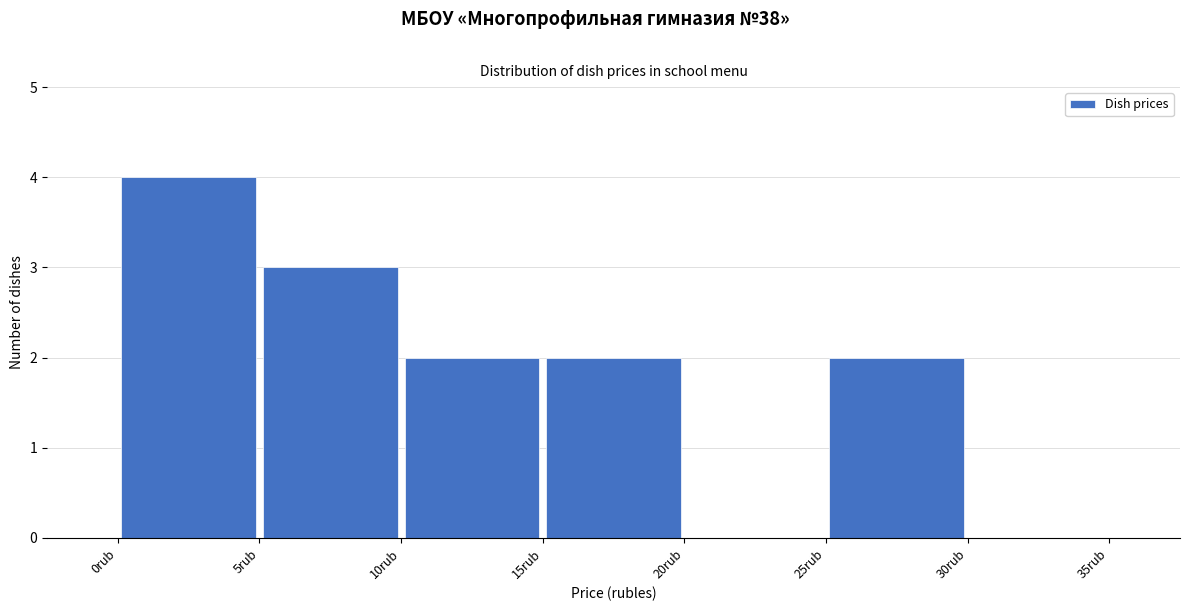

Reading left to right, list every bar in this chart as the range it spans on the x-axis followed by its height. The values are not printed on the chart, so give them approximately, as read against the axis.

0 to 5: 4
5 to 10: 3
10 to 15: 2
15 to 20: 2
20 to 25: 0
25 to 30: 2
30 to 35: 0